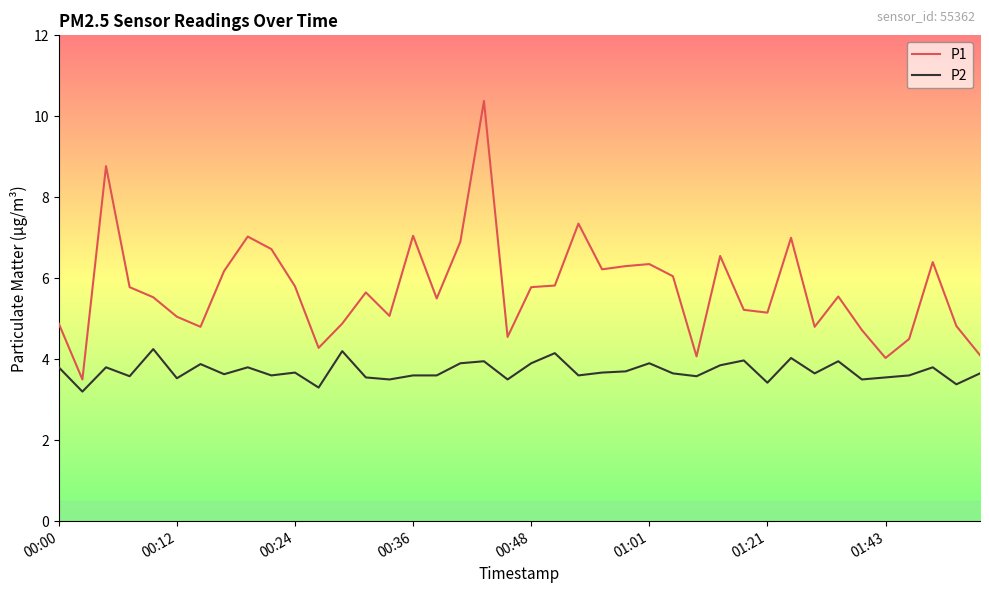

What are all the series names shown in the legend?

P1, P2